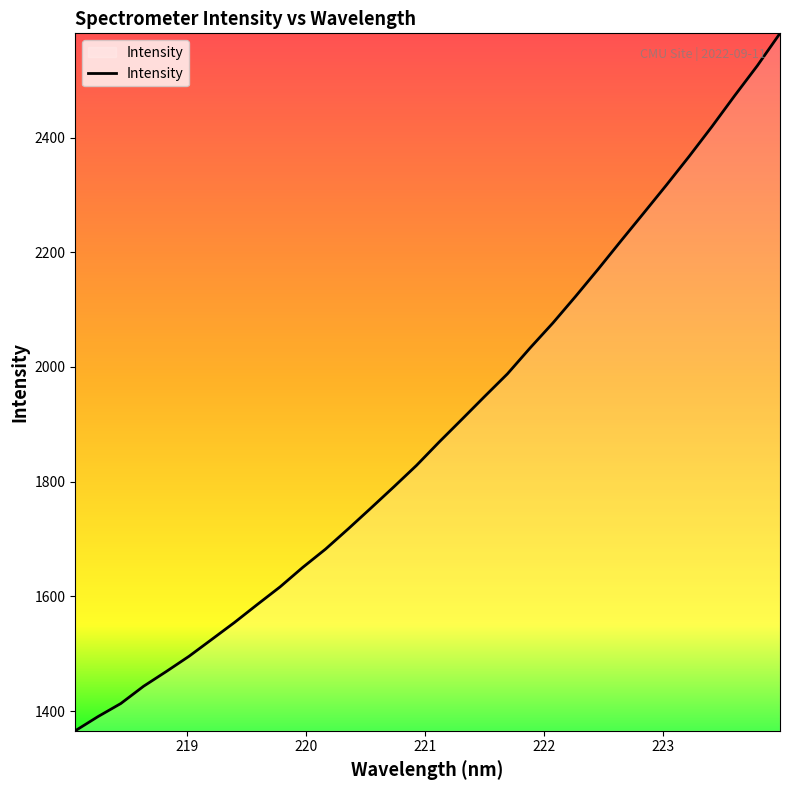

What is the minimum value shown in the chart?

1365.9